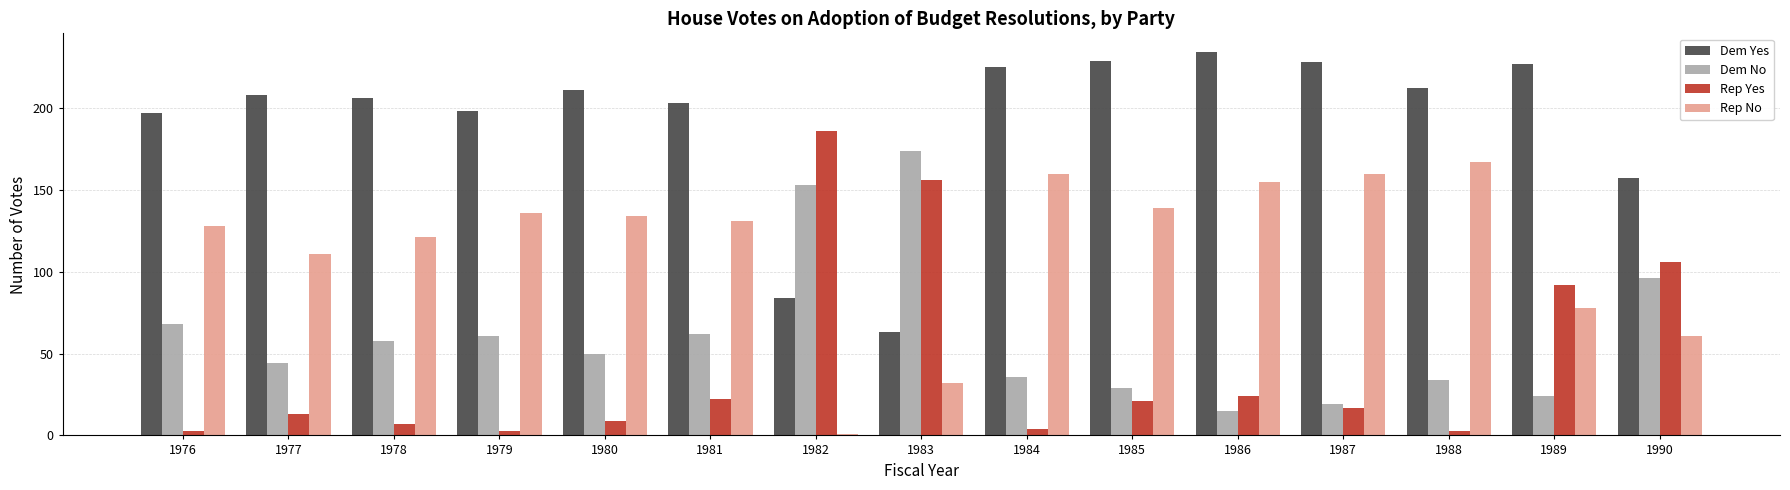

What is the sum of the Dem No values at 1982 and 1977?

197